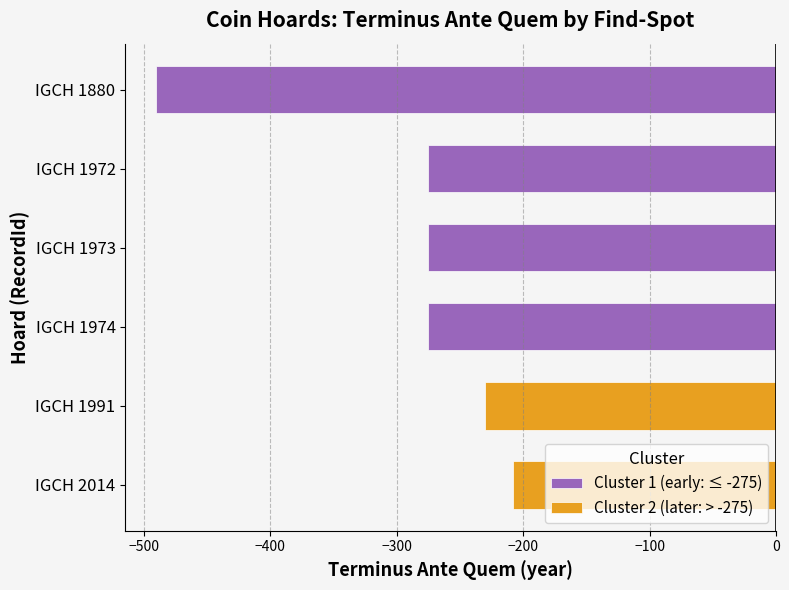

True or false: the data shows -109 at IGCH 1880.

False